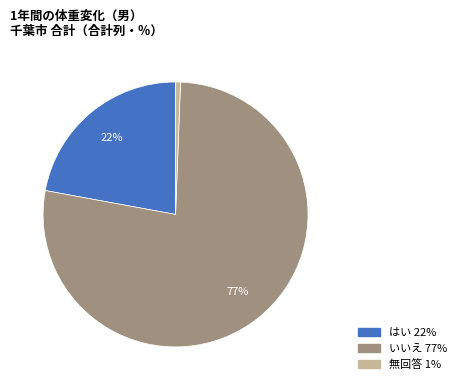

What is the ratio of the value at いいえ to the value at はい?

3.5